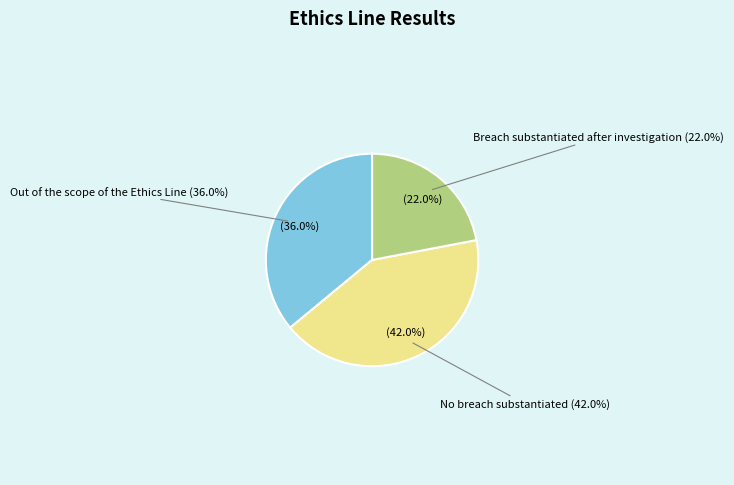

To the nearest percent, what portion does No breach substantiated represent?

42%